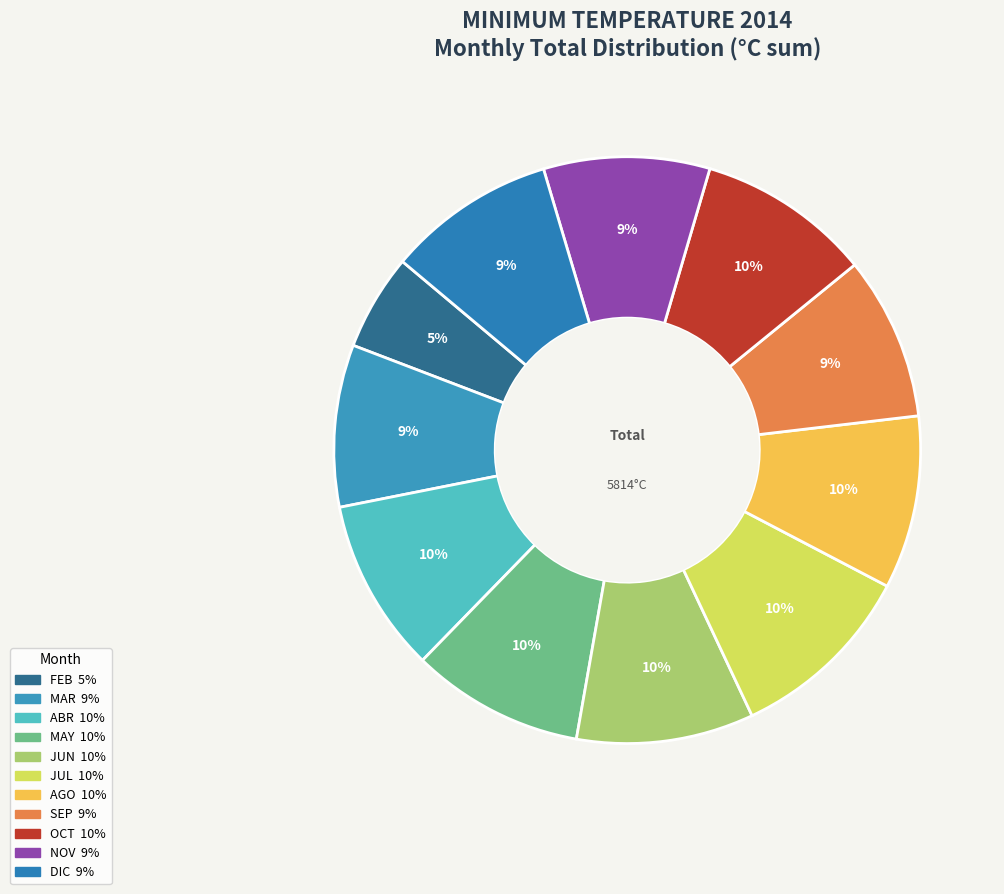

What is the total percentage of JUN and AGO?

19.3%